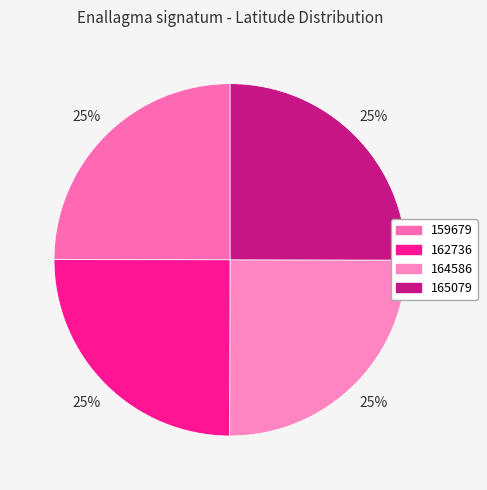

How many segments does this pie chart have?

4